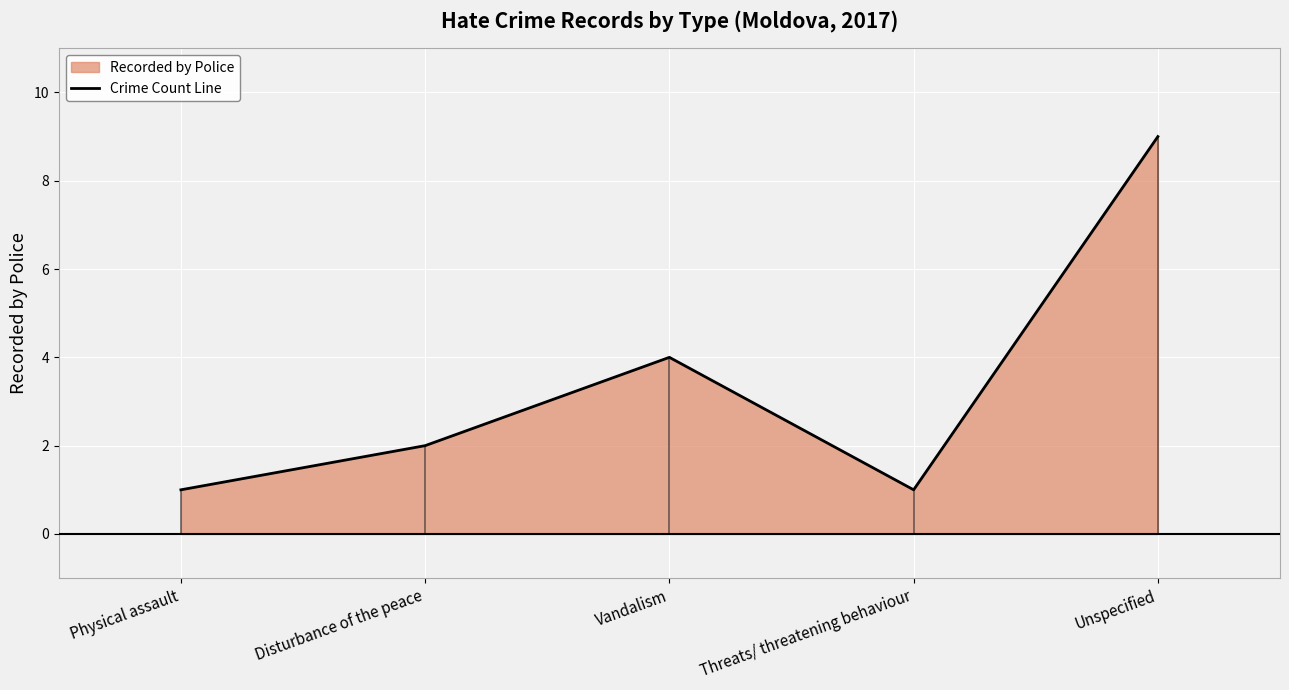

What is the difference between the values at Disturbance of the peace and Unspecified?

7